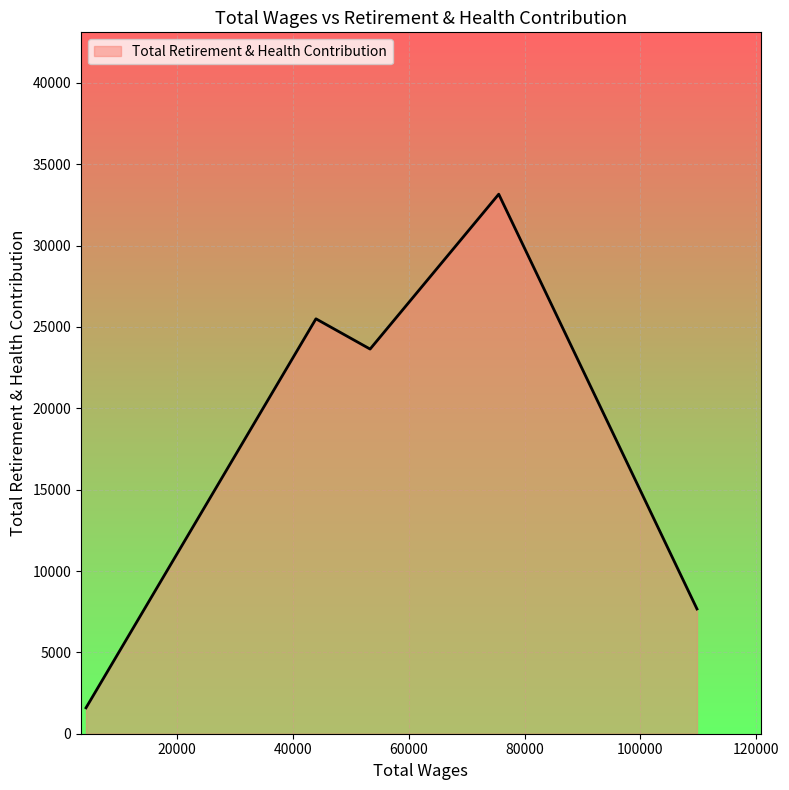

What is the sum of all values?

91552